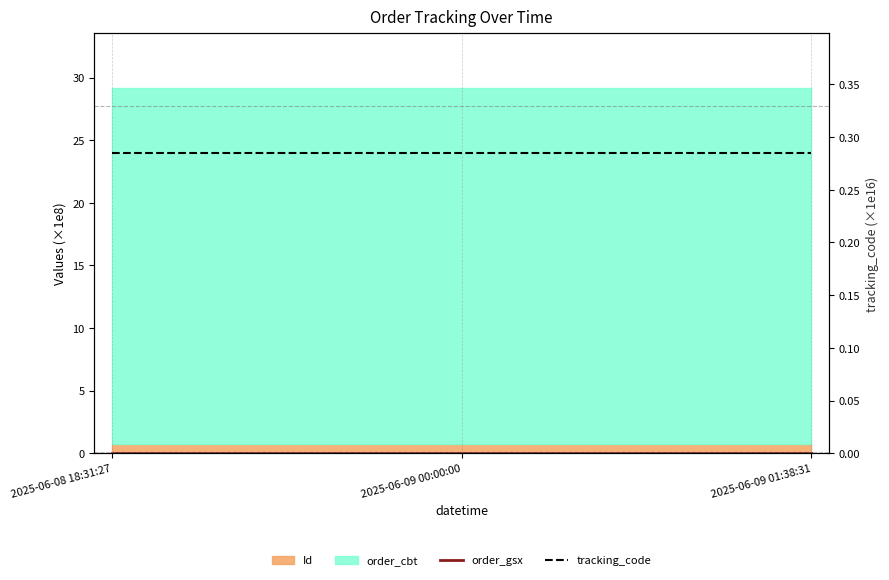

What position from the right is 2025-06-09 01:38:31?

1